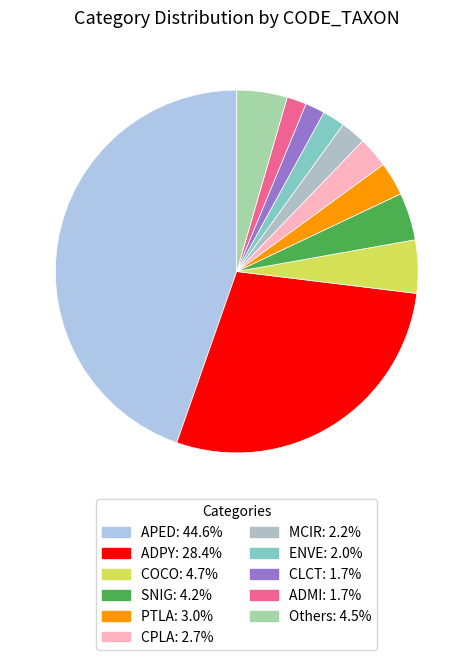

Which category has the biggest portion of the pie?

APED